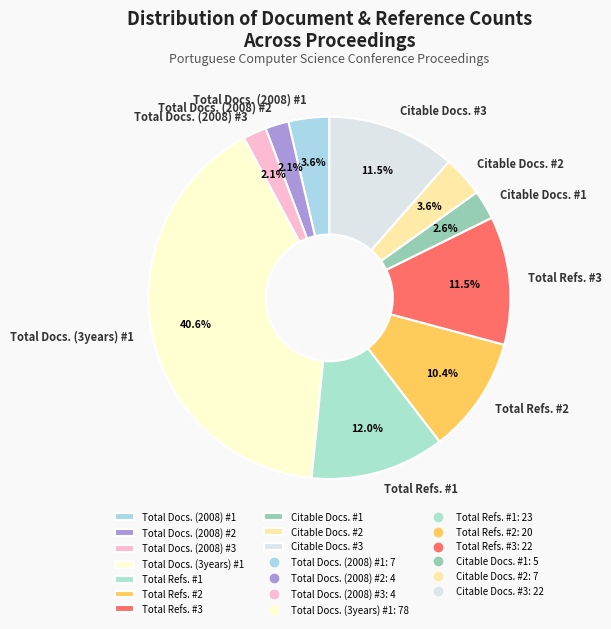

To the nearest percent, what percentage of the pie is Citable Docs. #2?

4%